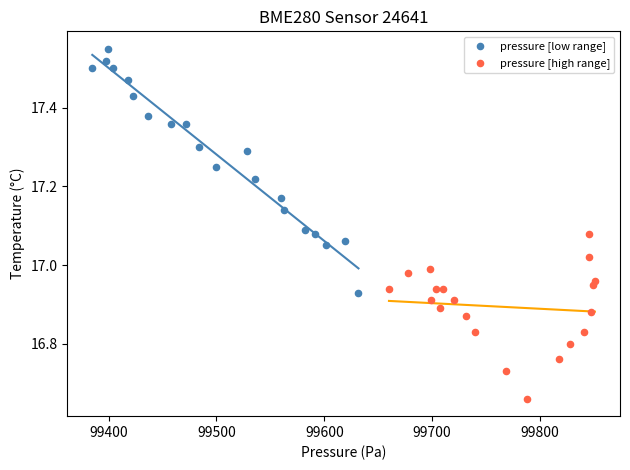

Which series reaches the maximum Y coordinate?

pressure [low range]